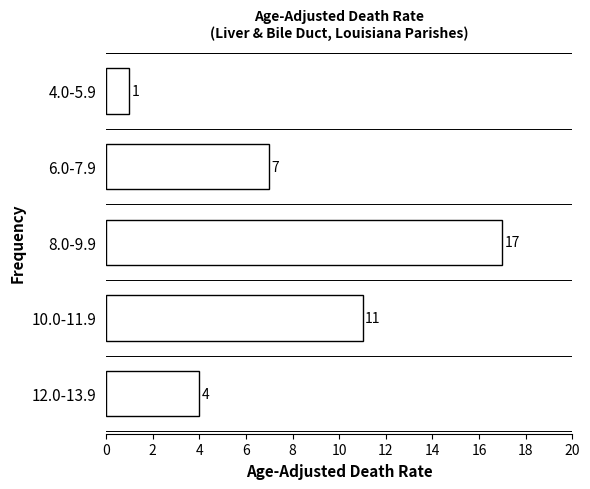

Reading top to bottom, list all the values displayed in this chart.

4.0-5.9=1	6.0-7.9=7	8.0-9.9=17	10.0-11.9=11	12.0-13.9=4